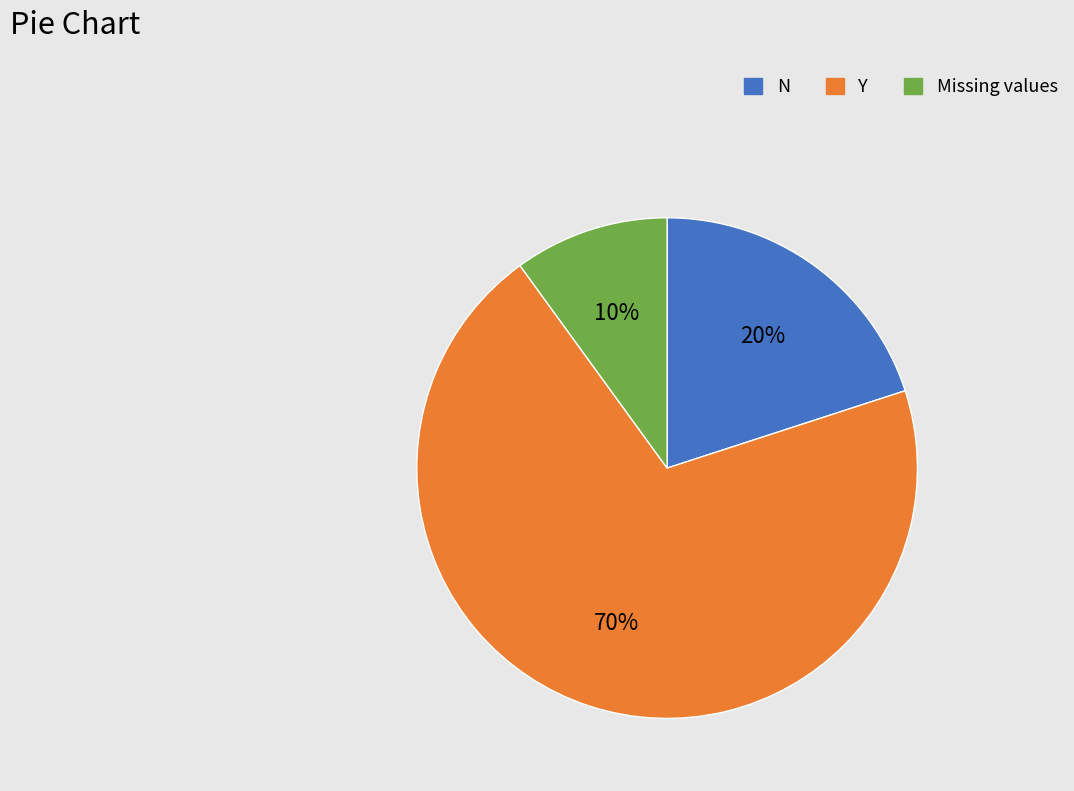

What is the largest slice in the pie chart?

Y